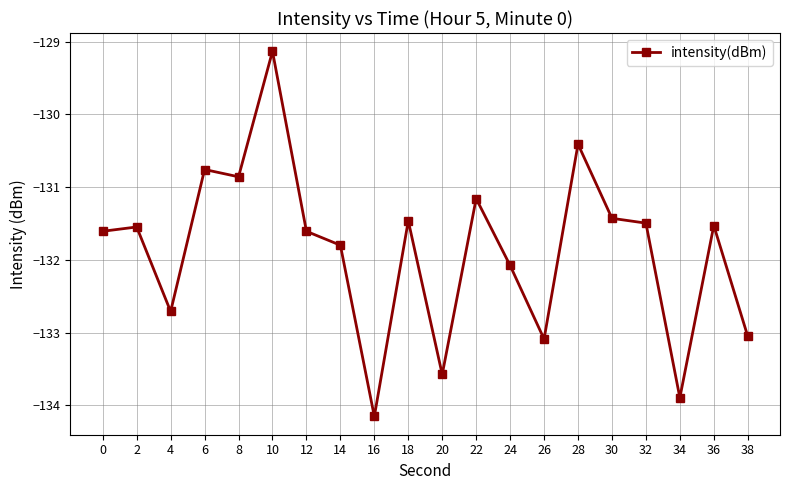

True or false: there are more than 0 points higher than both neighbors.

True